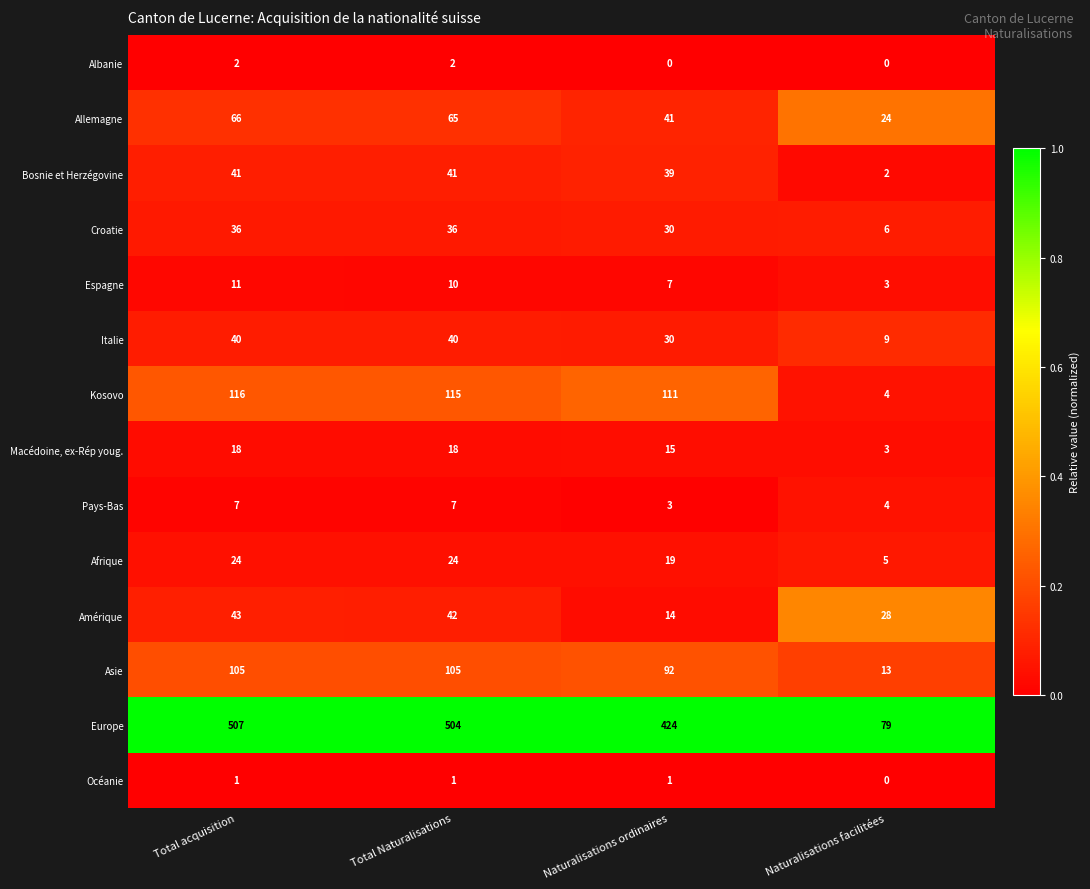

Which series has the widest spread of values?

Europe